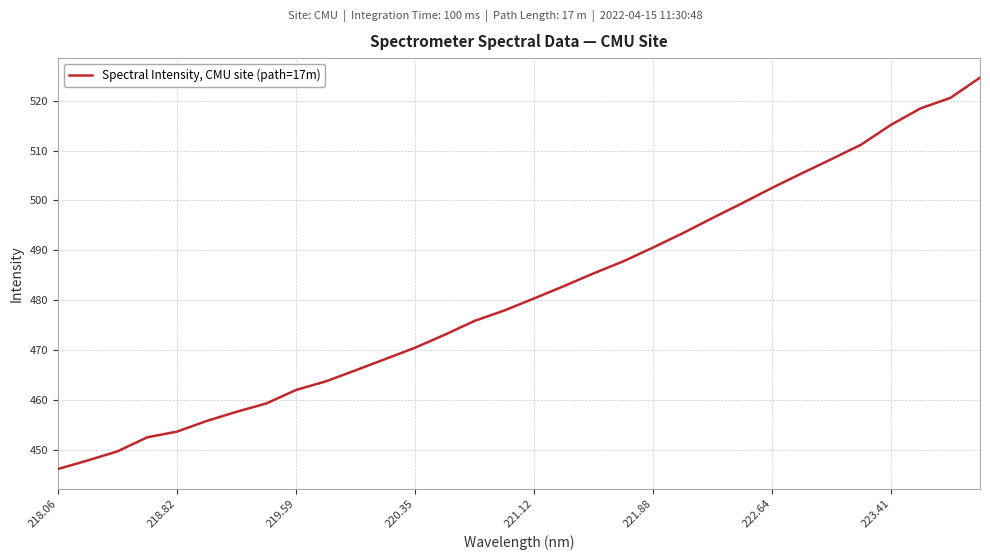

How many series are shown in this chart?

1